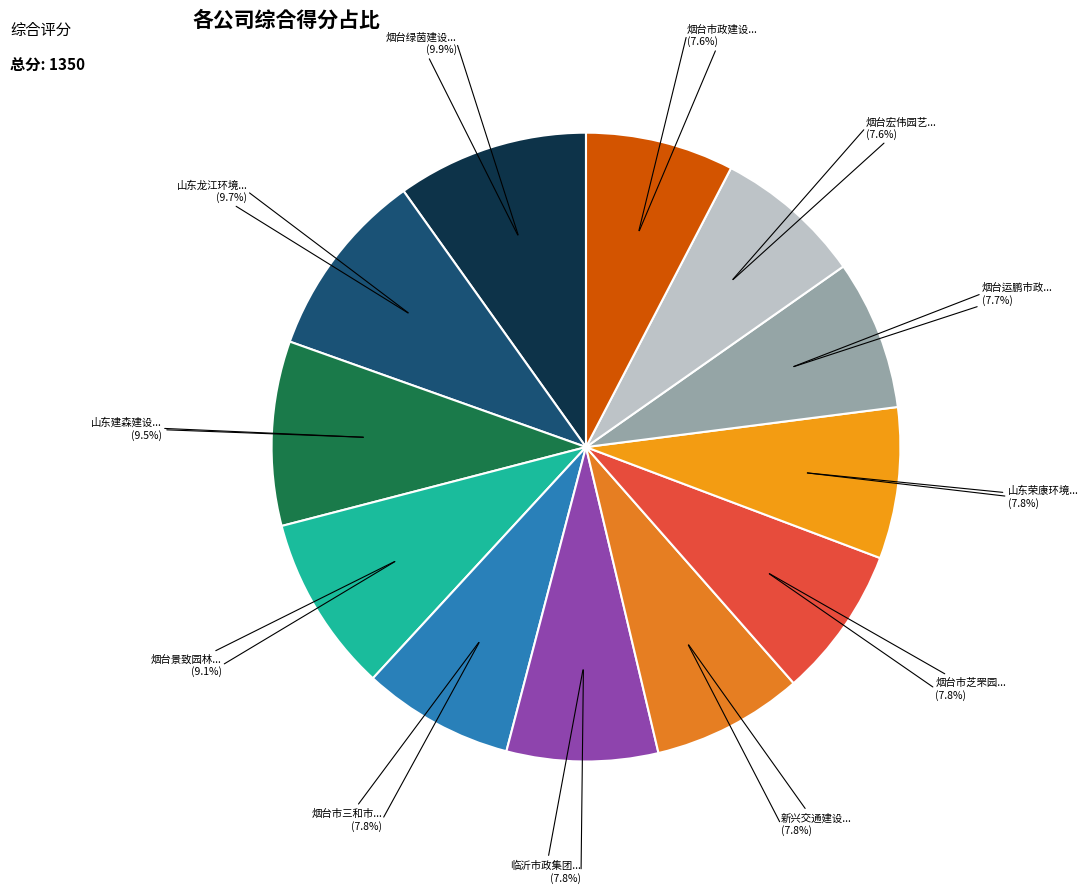

How many segments does this pie chart have?

12